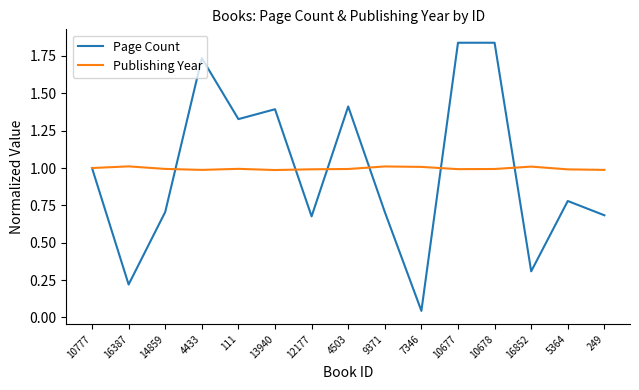

What position from the right is 10777?

15